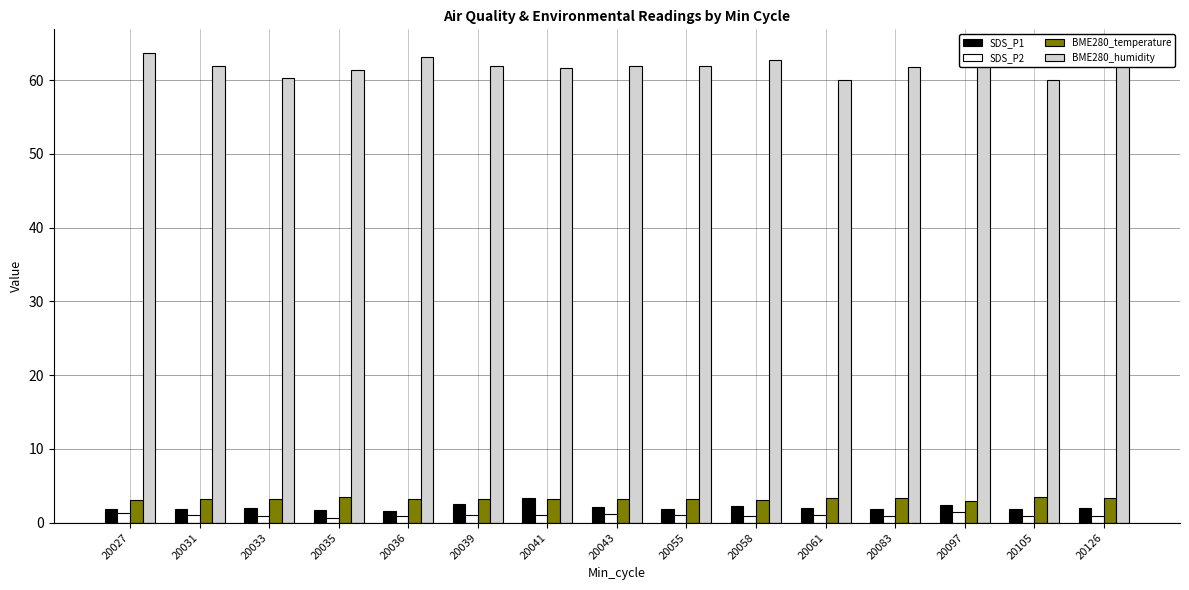

Is the value of SDS_P2 at 20055 greater than the value of SDS_P1 at 20083?

No